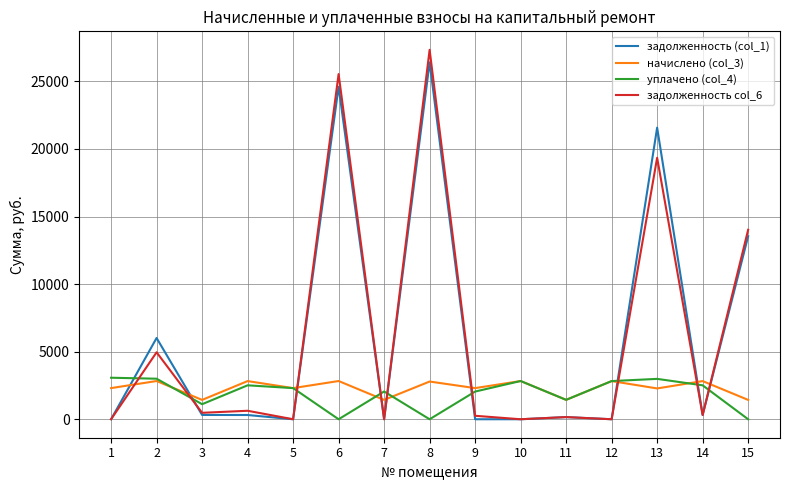

The задолженность (col_1) series shows 14311.1 at 6. True or false?

False